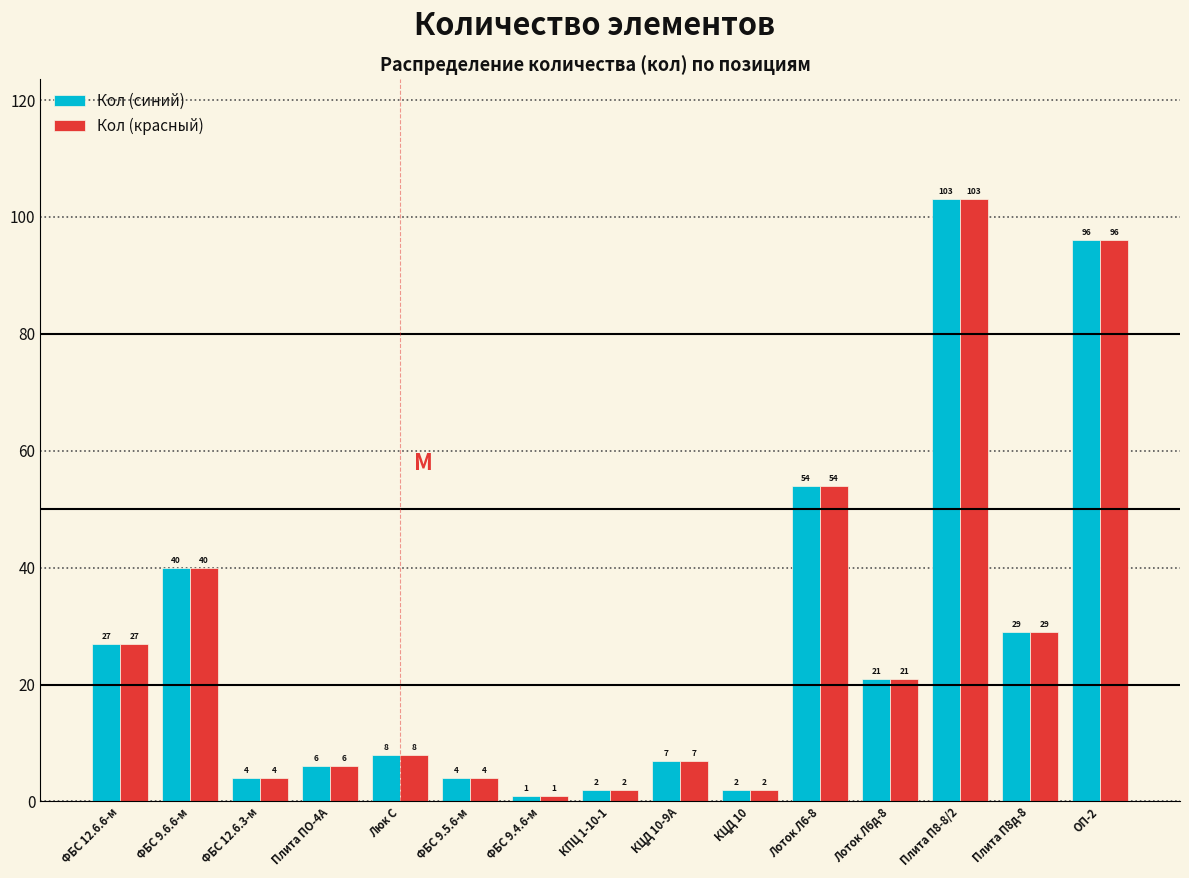

Reading right to left, extract all data points from this chart.

Кол (синий): ОП-2=96	Плита П8д-8=29	Плита П8-8/2=103	Лоток Л6д-8=21	Лоток Л6-8=54	КЦД 10=2	КЦД 10-9А=7	КПЦ 1-10-1=2	ФБС 9.4.6-м=1	ФБС 9.5.6-м=4	Люк С=8	Плита ПО-4А=6	ФБС 12.6.3-м=4	ФБС 9.6.6-м=40	ФБС 12.6.6-м=27
Кол (красный): ОП-2=96	Плита П8д-8=29	Плита П8-8/2=103	Лоток Л6д-8=21	Лоток Л6-8=54	КЦД 10=2	КЦД 10-9А=7	КПЦ 1-10-1=2	ФБС 9.4.6-м=1	ФБС 9.5.6-м=4	Люк С=8	Плита ПО-4А=6	ФБС 12.6.3-м=4	ФБС 9.6.6-м=40	ФБС 12.6.6-м=27